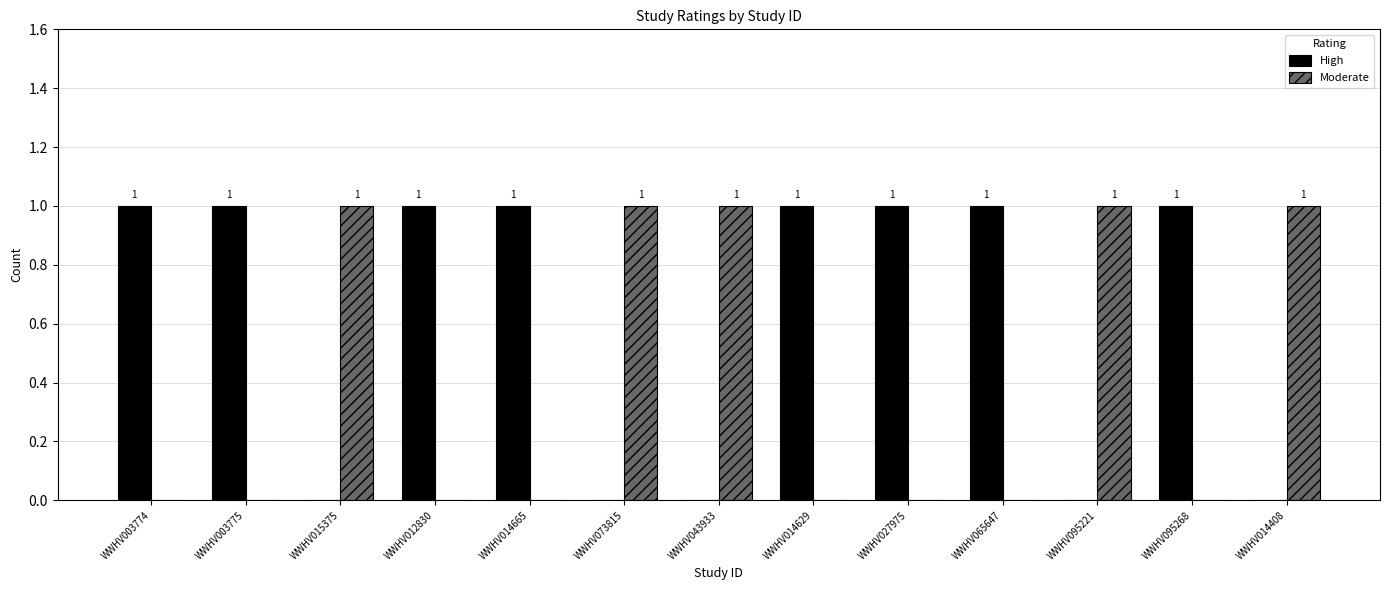

Which series has the largest total across all categories?

High